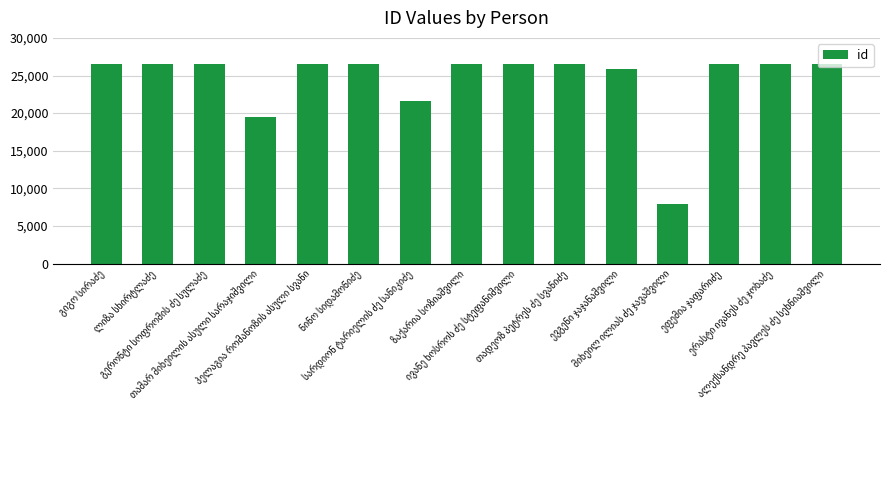

How many data points are less than 26528?

7